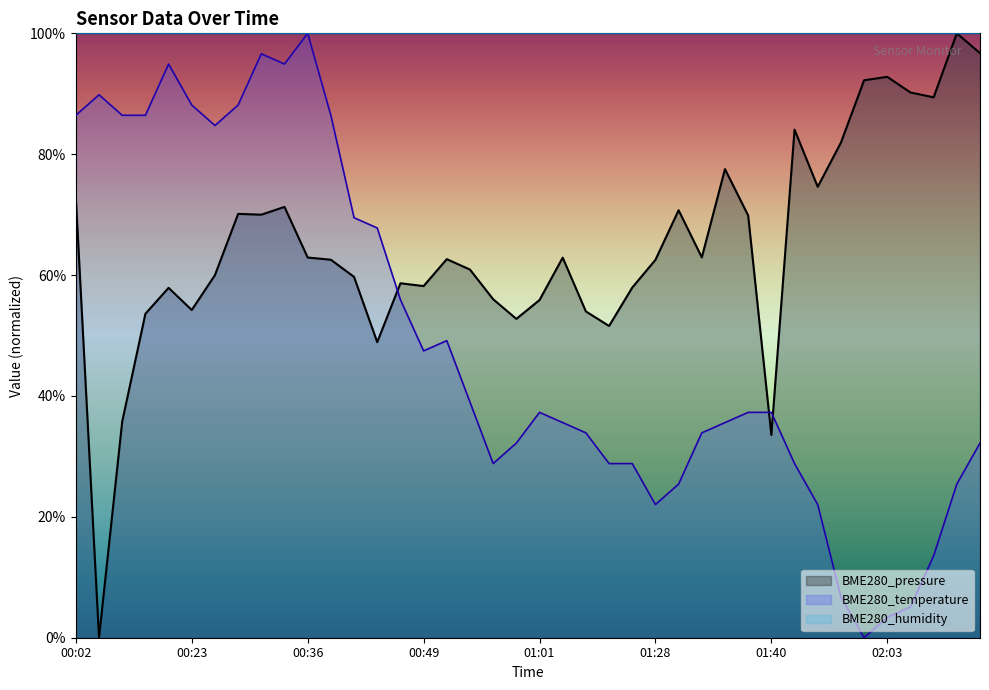

How many series are shown in this chart?

3